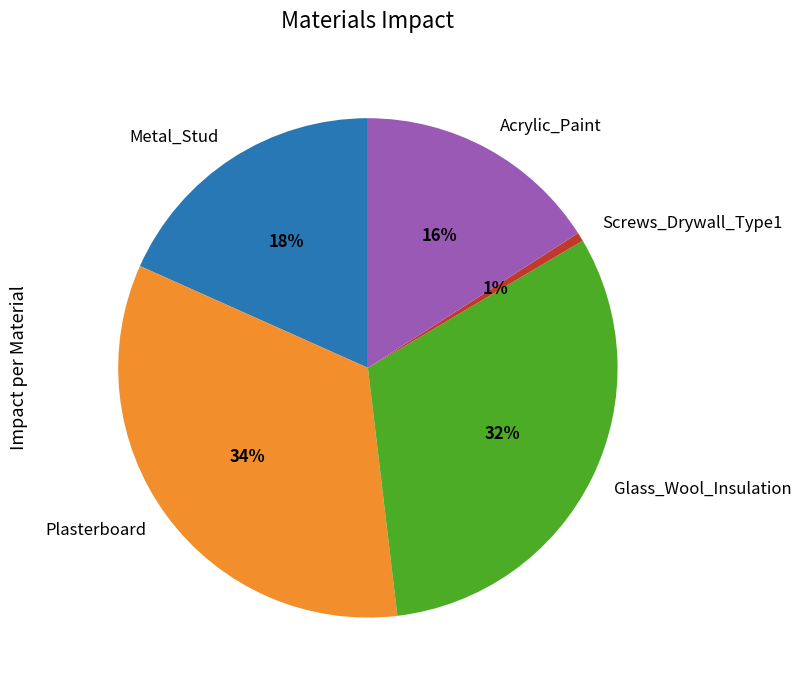

Which has a higher value, Plasterboard or Acrylic_Paint?

Plasterboard